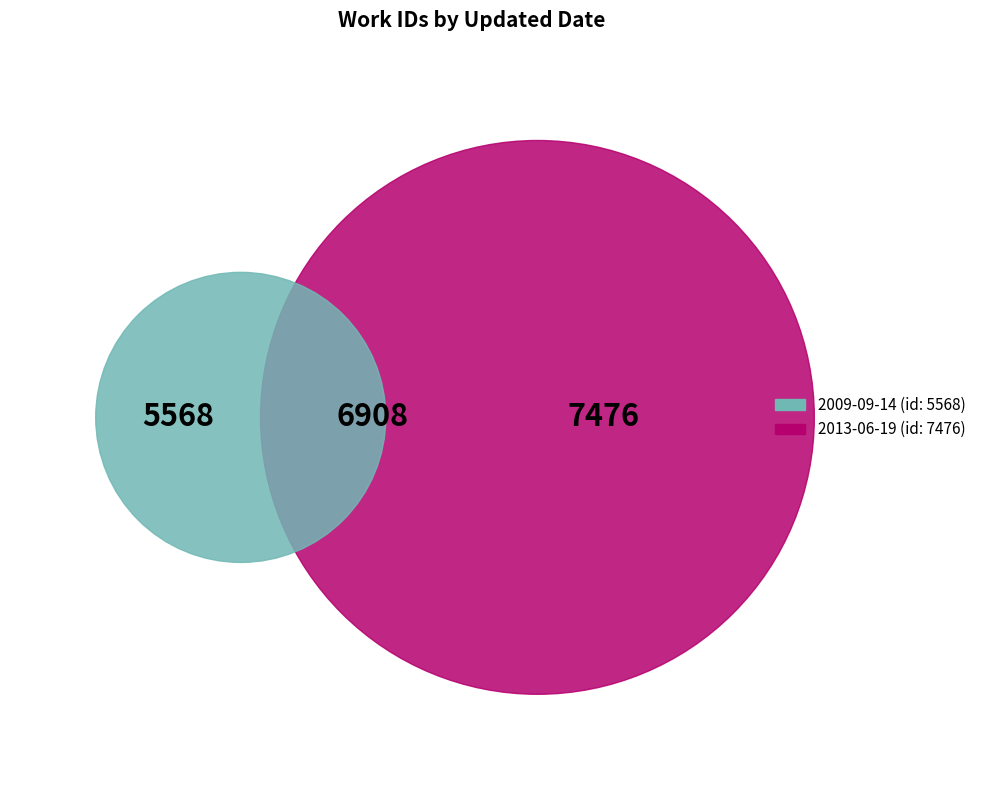

What percentage is the 2009-09-14 19:42:10 UTC slice, to the nearest percent?

28%